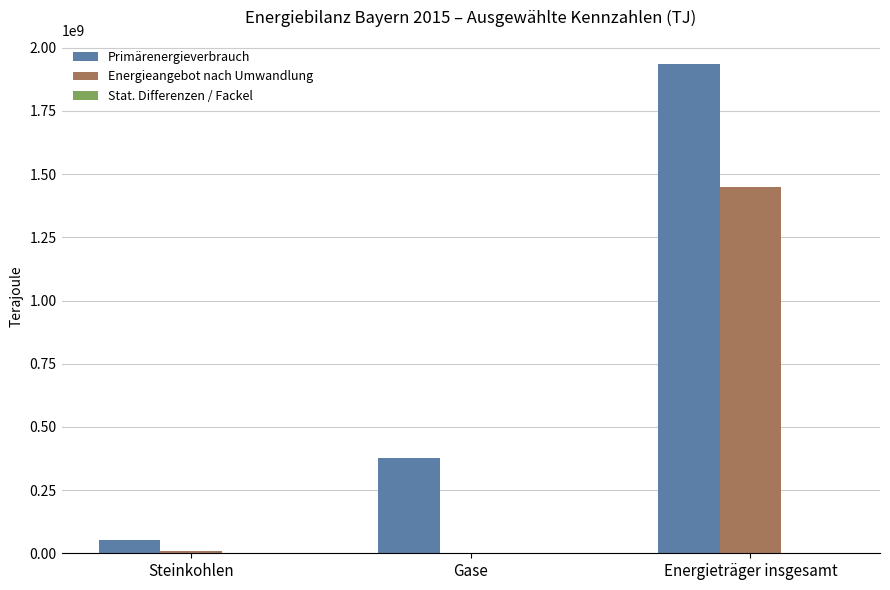

How many categories are shown in the chart?

3